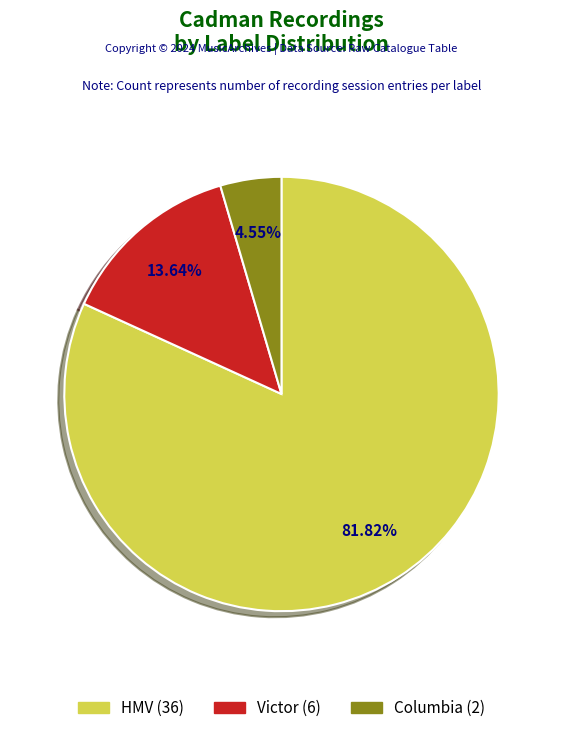

Do HMV and Columbia together represent more than half of the pie?

Yes